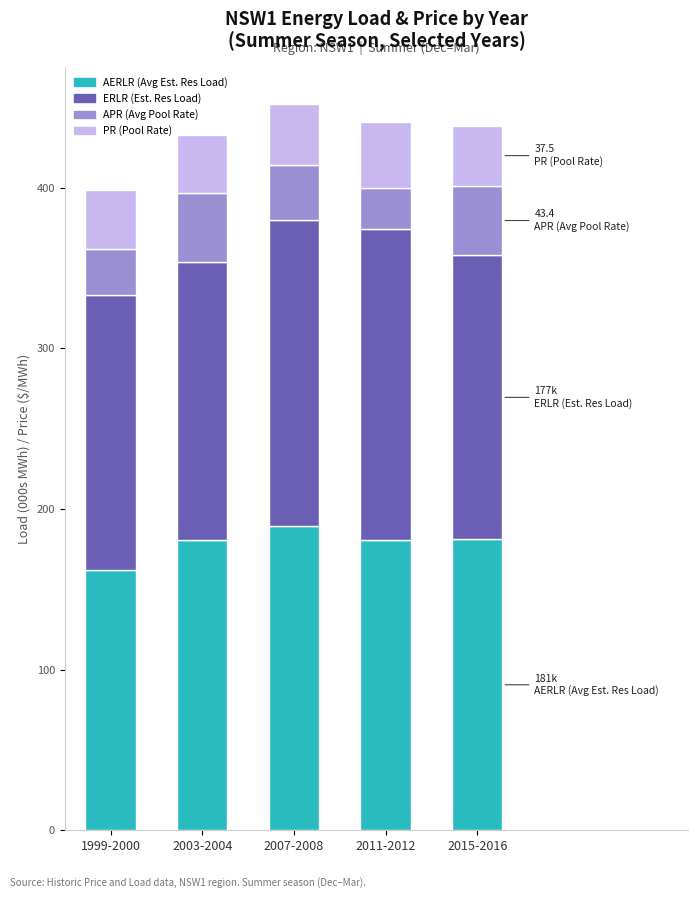

What is the total value across all series at 2011-2012?

441.1